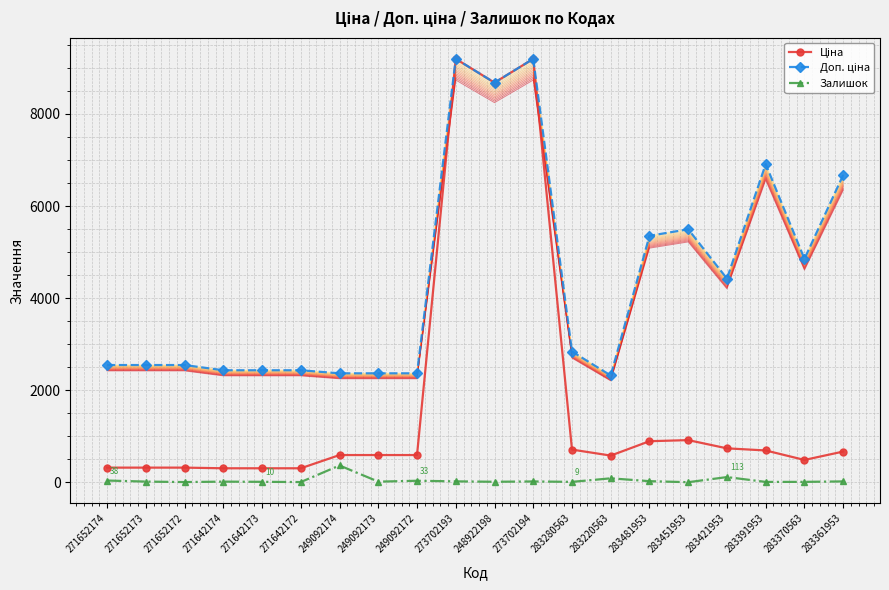

True or false: Залишок has a value of 5.0 at 271652172.

True